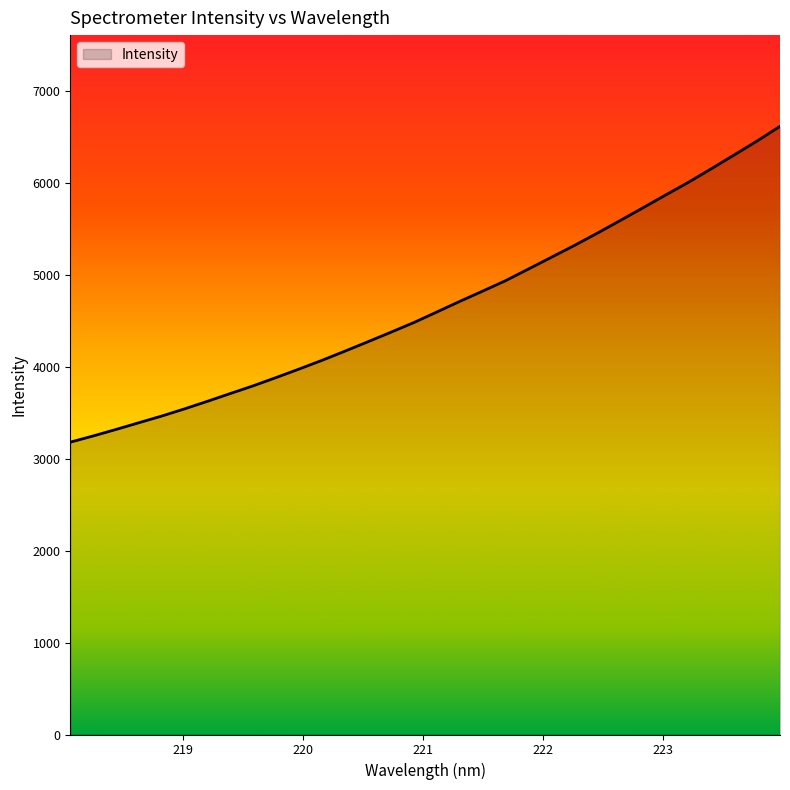

What is the maximum value shown in the chart?

6617.7